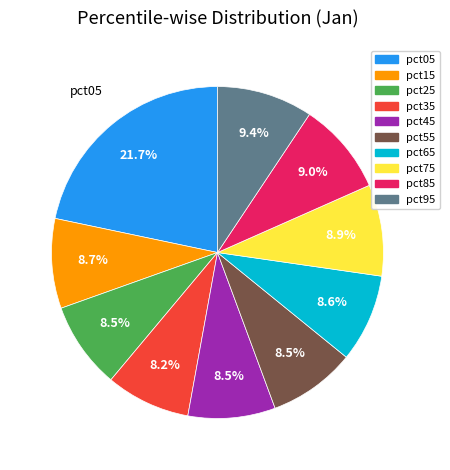

To the nearest percent, what is the average slice percentage?

10%